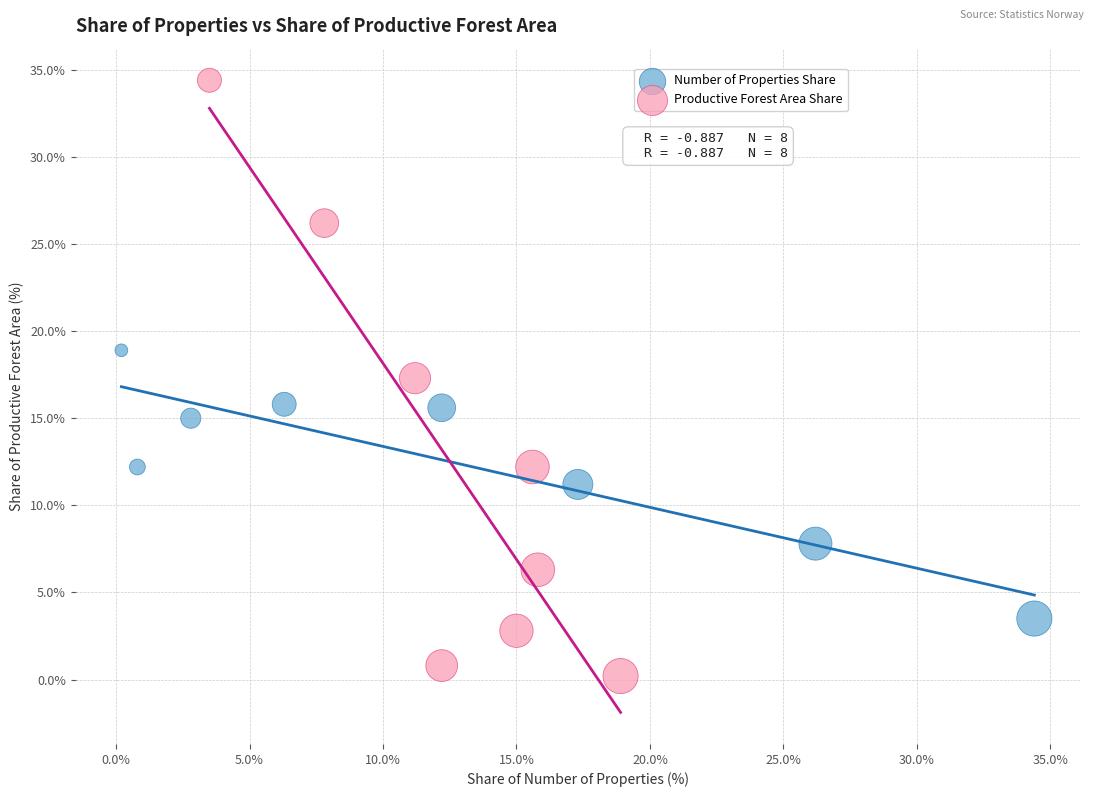

Which series has the widest spread of Y values?

Productive Forest Area Share